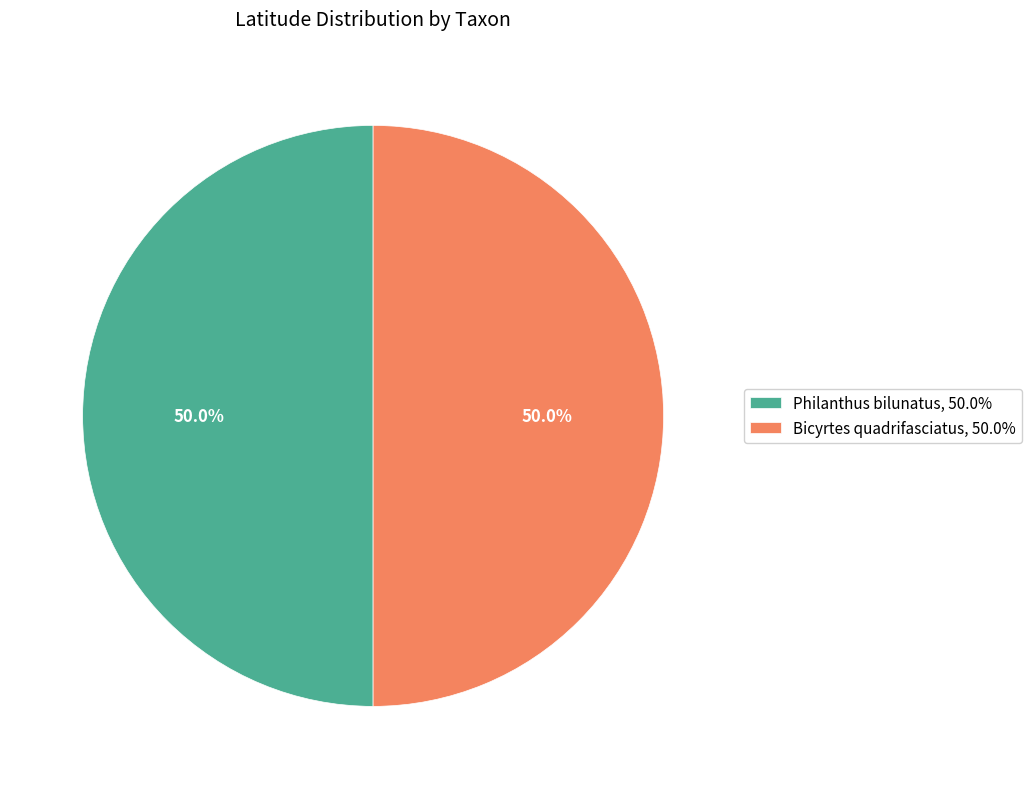

What is the ratio of the value at Bicyrtes quadrifasciatus, 50.0% to the value at Philanthus bilunatus, 50.0%?

1.0